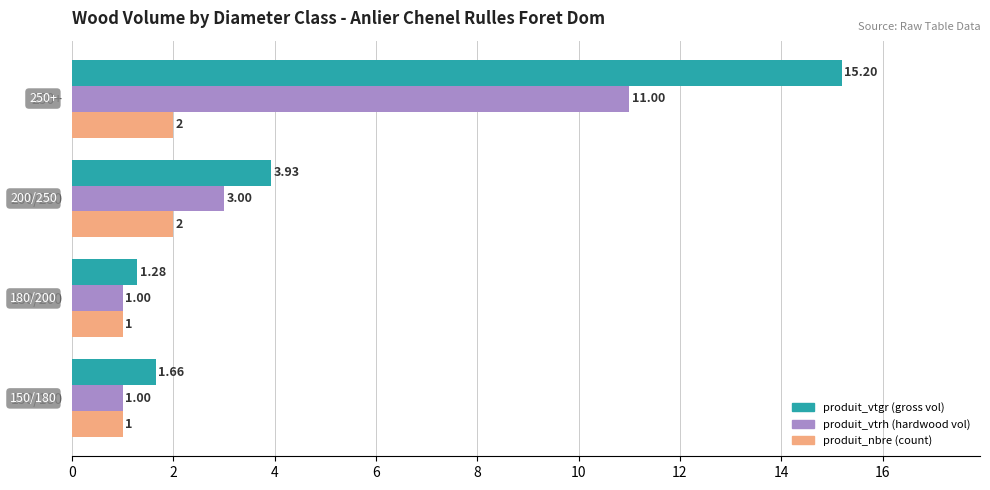

What is the maximum value shown in the chart?

15.2